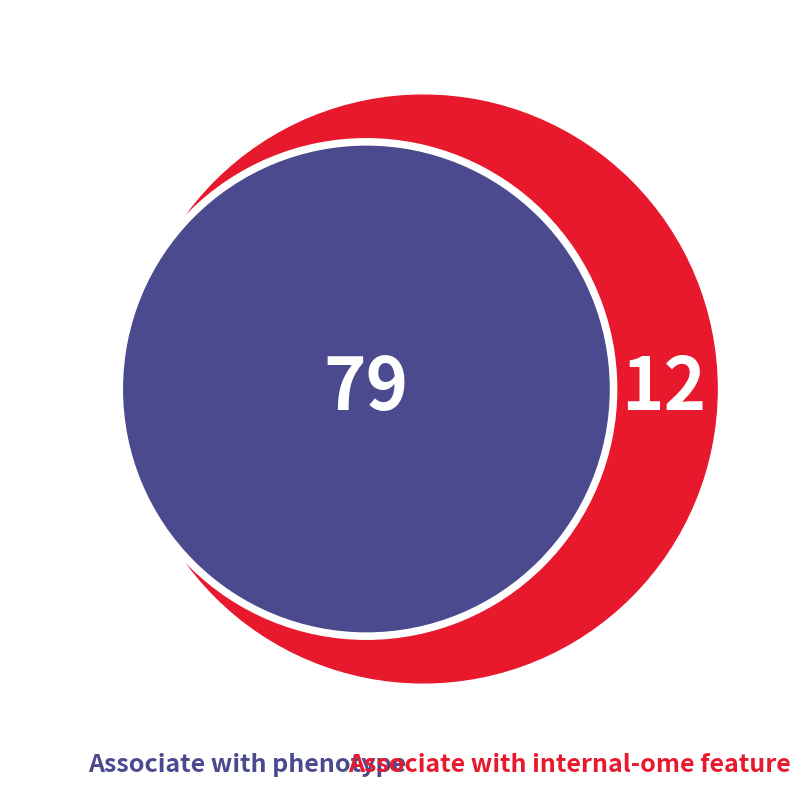

To the nearest percent, what is the average slice percentage?

25%